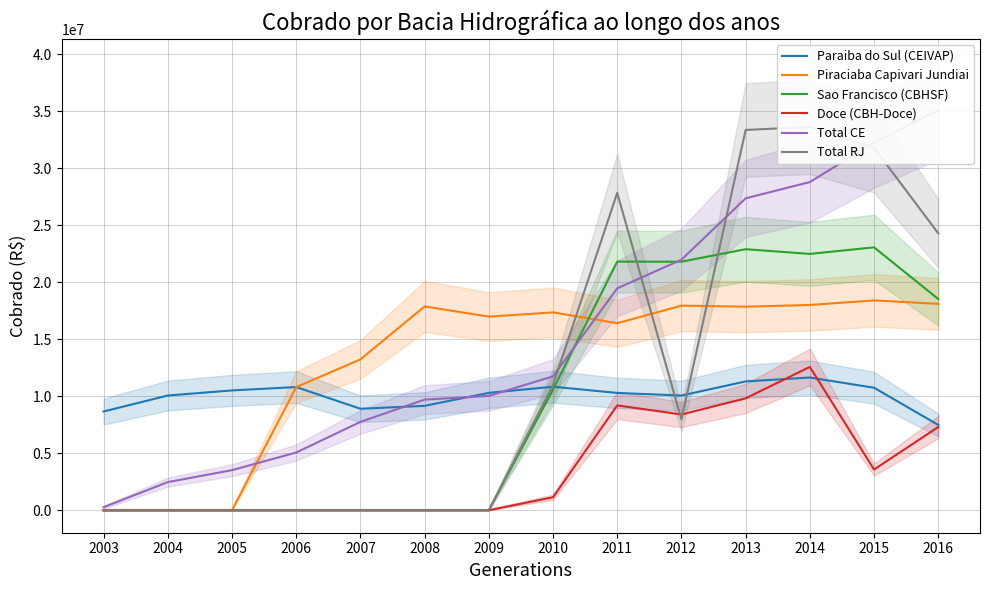

How many intersections are there between Total RJ and Piraciaba Capivari Jundiai?

3